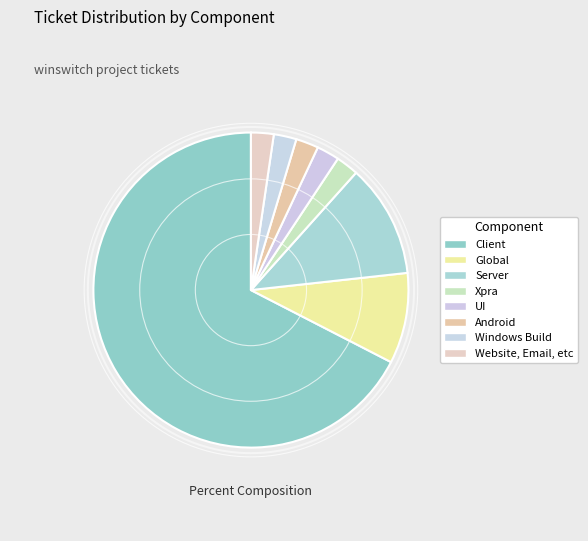

What percentage do Server and Android together represent?

14.0%